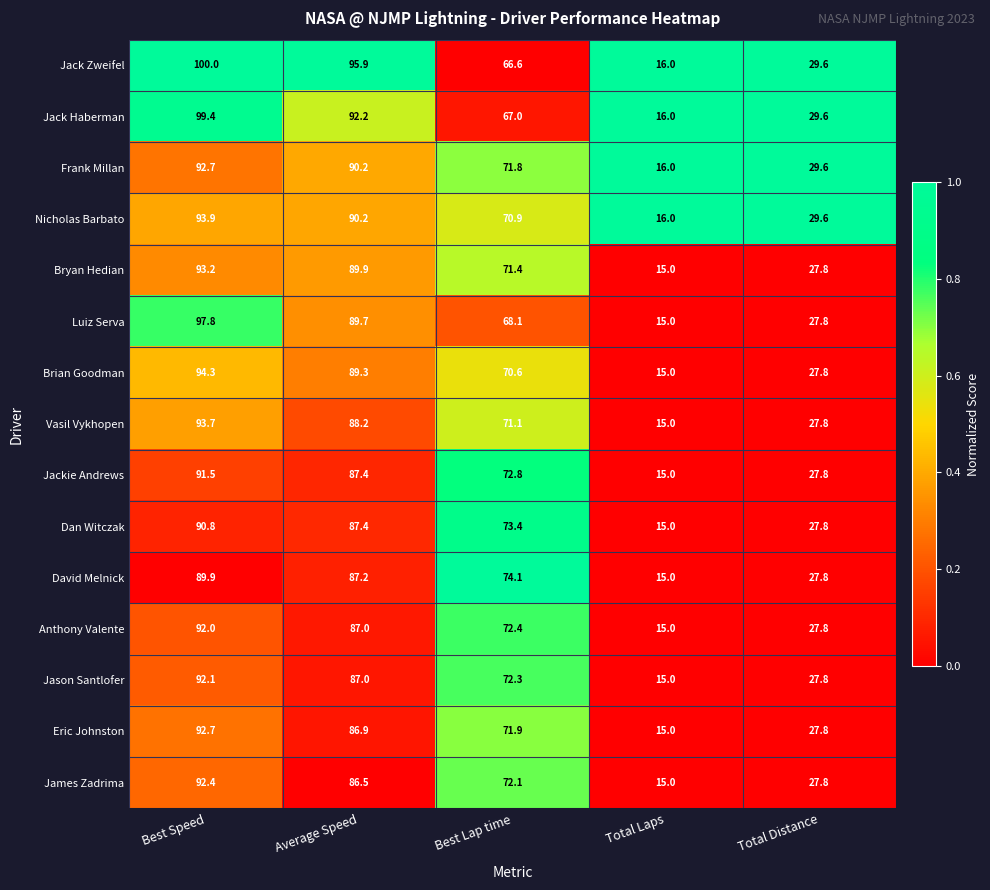

What is the total value across all series at Total Laps?

229.0